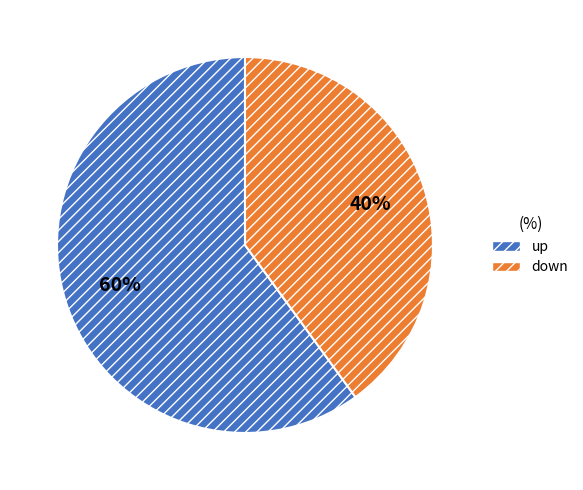

Combined, do up and down account for over 50%?

Yes